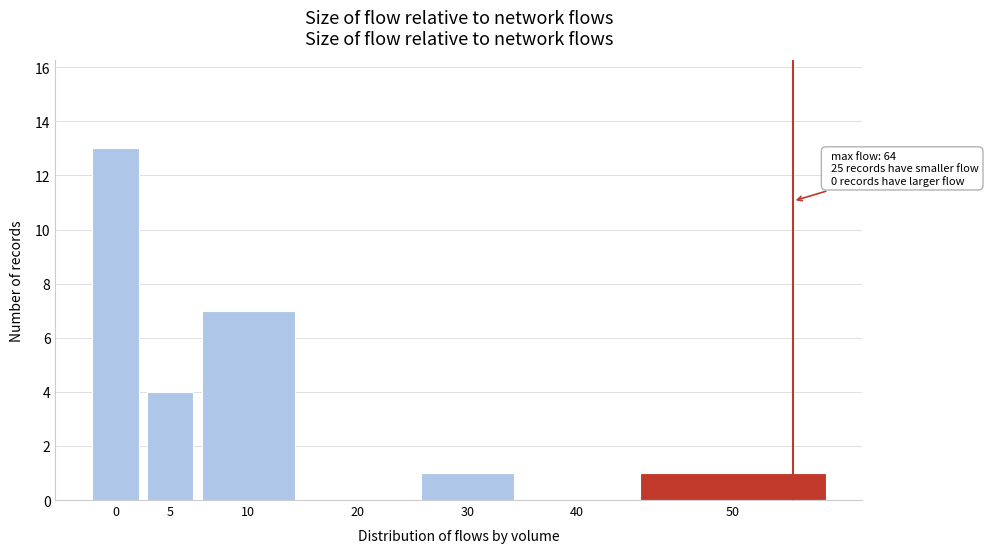

Reading left to right, transcribe all the data shown in this chart.

0=13	5=4	10=7	20=0	30=1	40=0	50=1